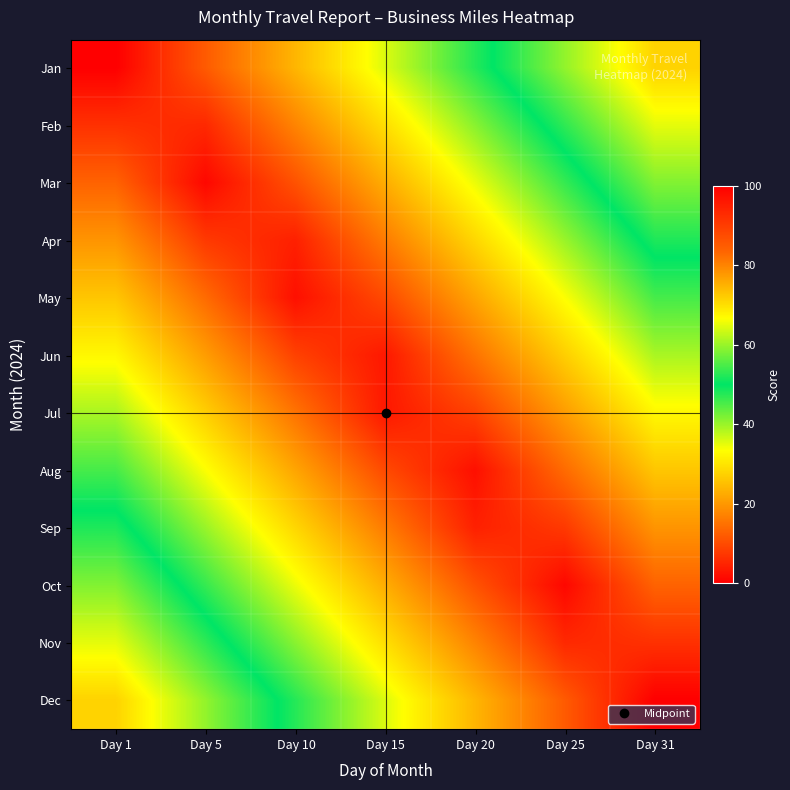

Reading left to right, extract all data points from this chart.

Jan: Day 1=0.0	Day 5=11.9	Day 10=23.8	Day 15=35.7	Day 20=47.6	Day 25=59.5	Day 31=71.4
Feb: Day 1=6.5	Day 5=5.4	Day 10=17.3	Day 15=29.2	Day 20=41.1	Day 25=53.0	Day 31=64.9
Mar: Day 1=13.0	Day 5=1.1	Day 10=10.8	Day 15=22.7	Day 20=34.6	Day 25=46.5	Day 31=58.4
Apr: Day 1=19.5	Day 5=7.6	Day 10=4.3	Day 15=16.2	Day 20=28.1	Day 25=40.0	Day 31=51.9
May: Day 1=26.0	Day 5=14.1	Day 10=2.2	Day 15=9.7	Day 20=21.6	Day 25=33.5	Day 31=45.5
Jun: Day 1=32.5	Day 5=20.6	Day 10=8.7	Day 15=3.2	Day 20=15.2	Day 25=27.1	Day 31=39.0
Jul: Day 1=39.0	Day 5=27.1	Day 10=15.2	Day 15=3.2	Day 20=8.7	Day 25=20.6	Day 31=32.5
Aug: Day 1=45.5	Day 5=33.5	Day 10=21.6	Day 15=9.7	Day 20=2.2	Day 25=14.1	Day 31=26.0
Sep: Day 1=51.9	Day 5=40.0	Day 10=28.1	Day 15=16.2	Day 20=4.3	Day 25=7.6	Day 31=19.5
Oct: Day 1=58.4	Day 5=46.5	Day 10=34.6	Day 15=22.7	Day 20=10.8	Day 25=1.1	Day 31=13.0
Nov: Day 1=64.9	Day 5=53.0	Day 10=41.1	Day 15=29.2	Day 20=17.3	Day 25=5.4	Day 31=6.5
Dec: Day 1=71.4	Day 5=59.5	Day 10=47.6	Day 15=35.7	Day 20=23.8	Day 25=11.9	Day 31=0.0